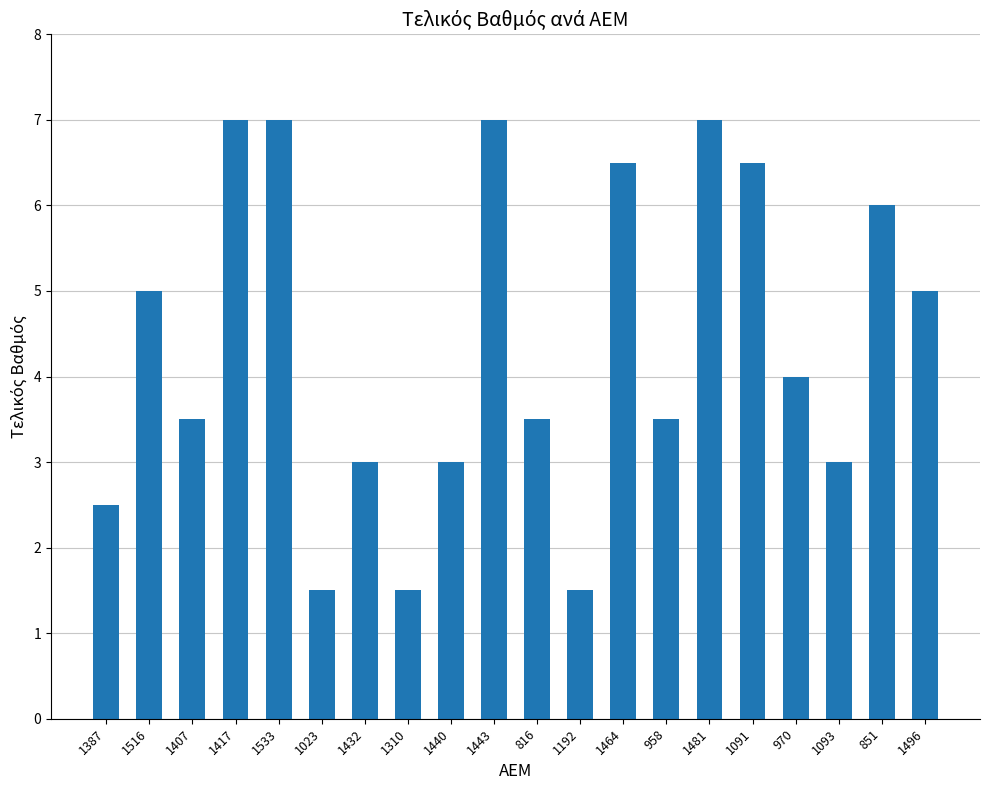

What is the sum of the values at 1533 and 851?

13.0